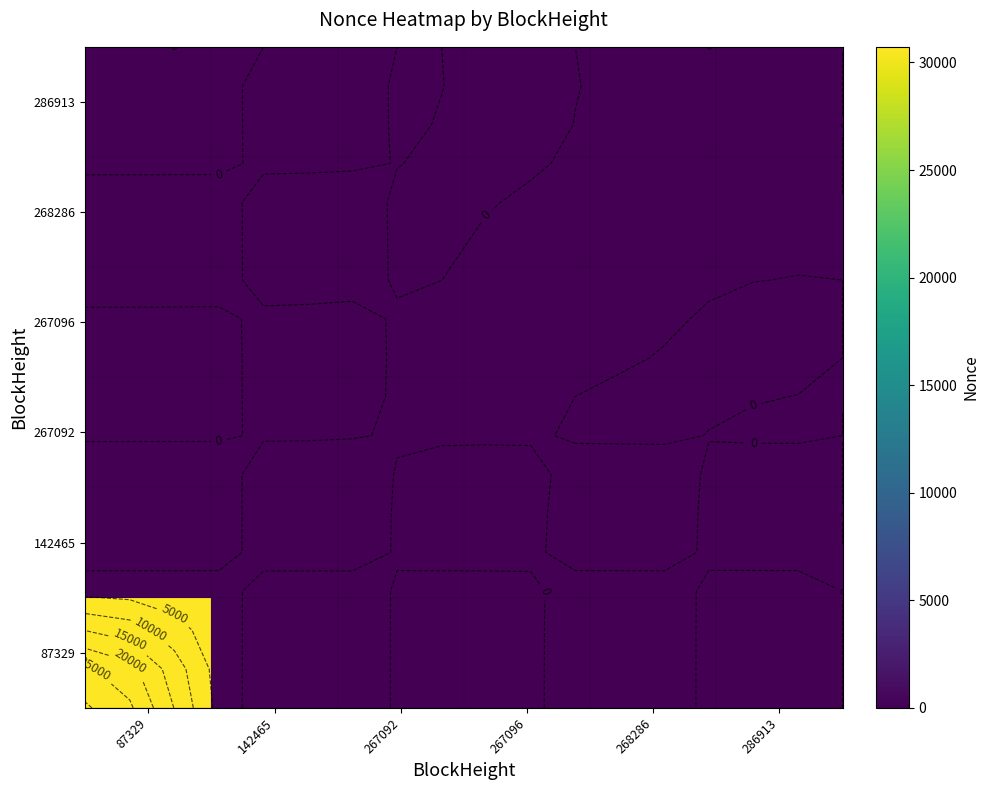

What is the average value of the 87329 series?

5121